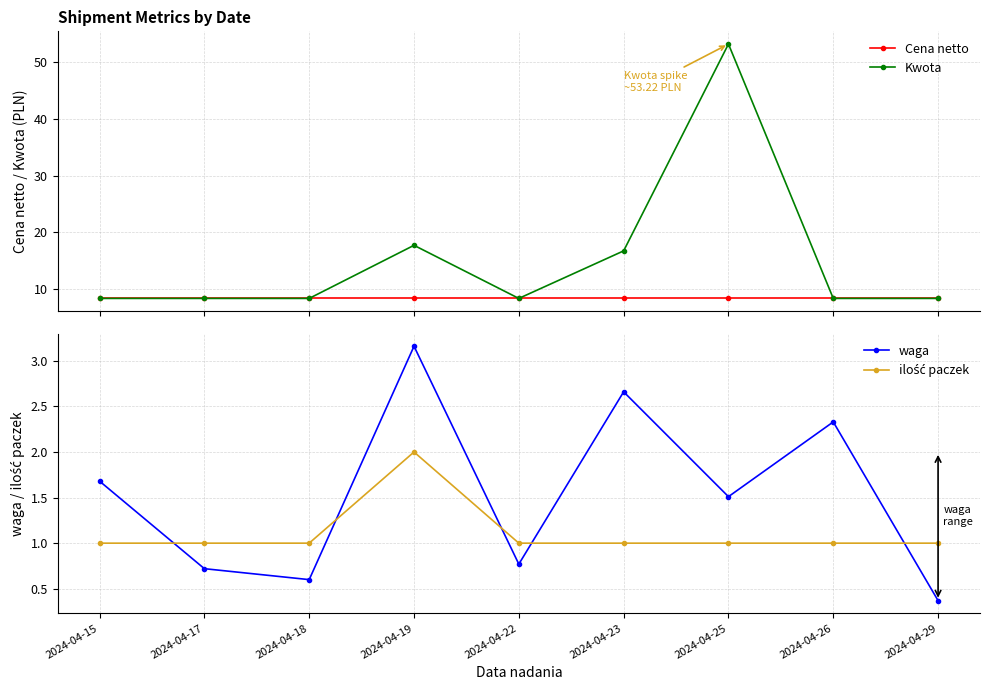

The value of Cena netto at 2024-04-29 is 8.4. True or false?

True